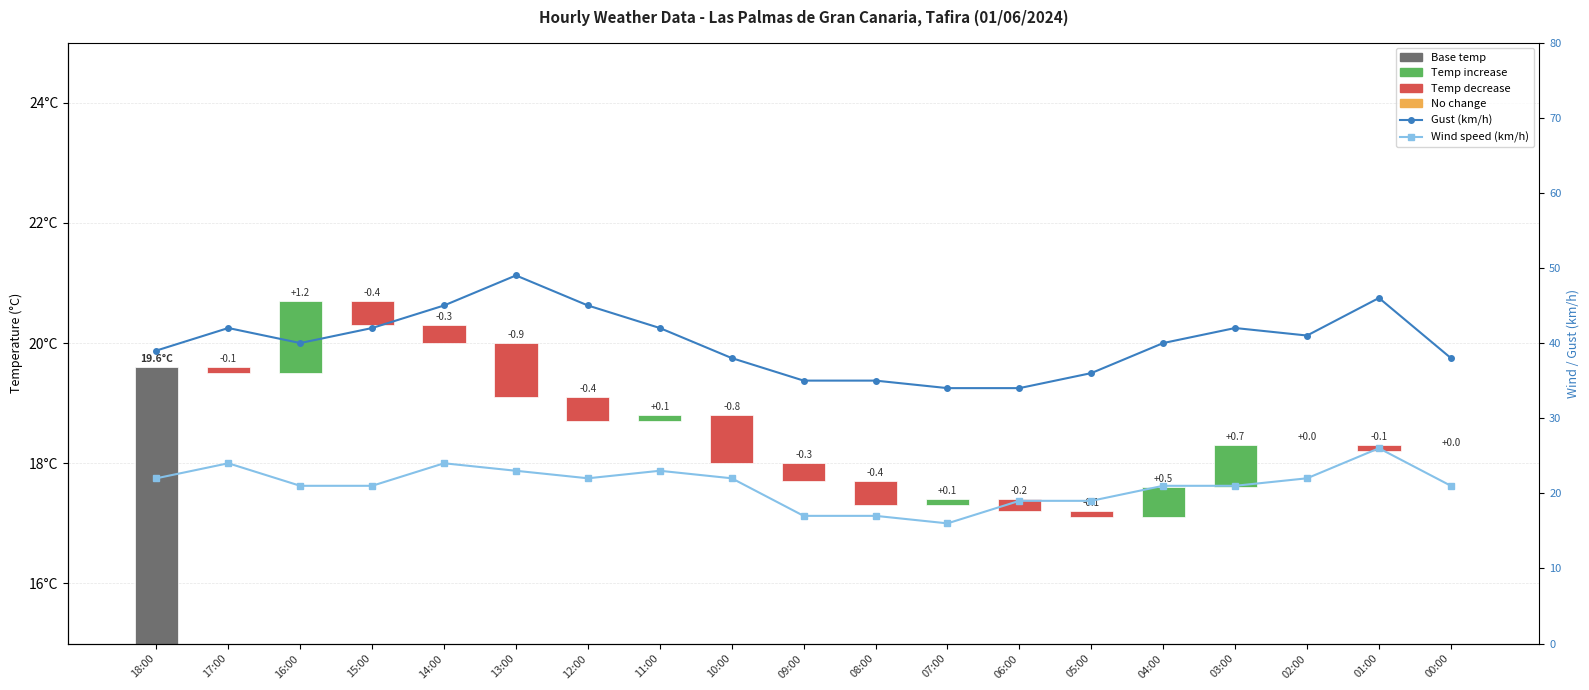

At which label does Gust (km/h) reach its peak?

13:00